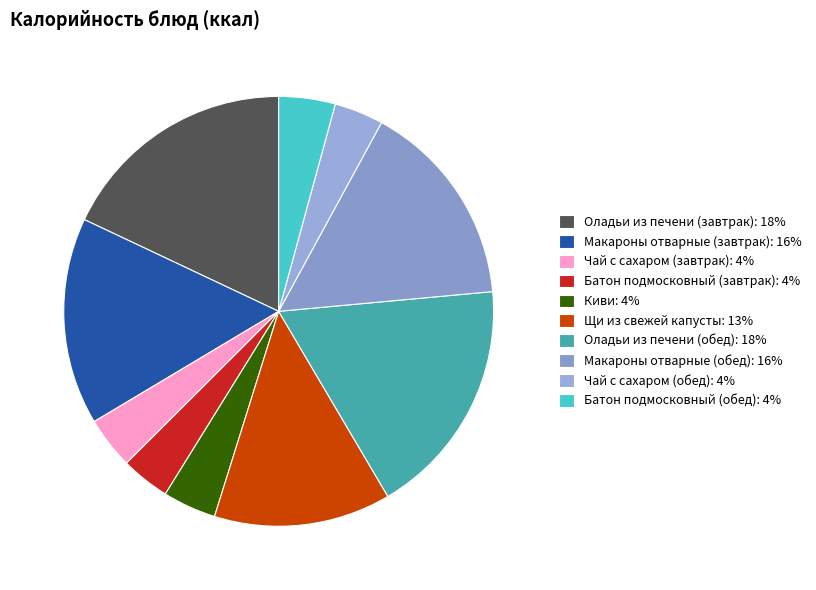

Count the number of slices in the pie.

10